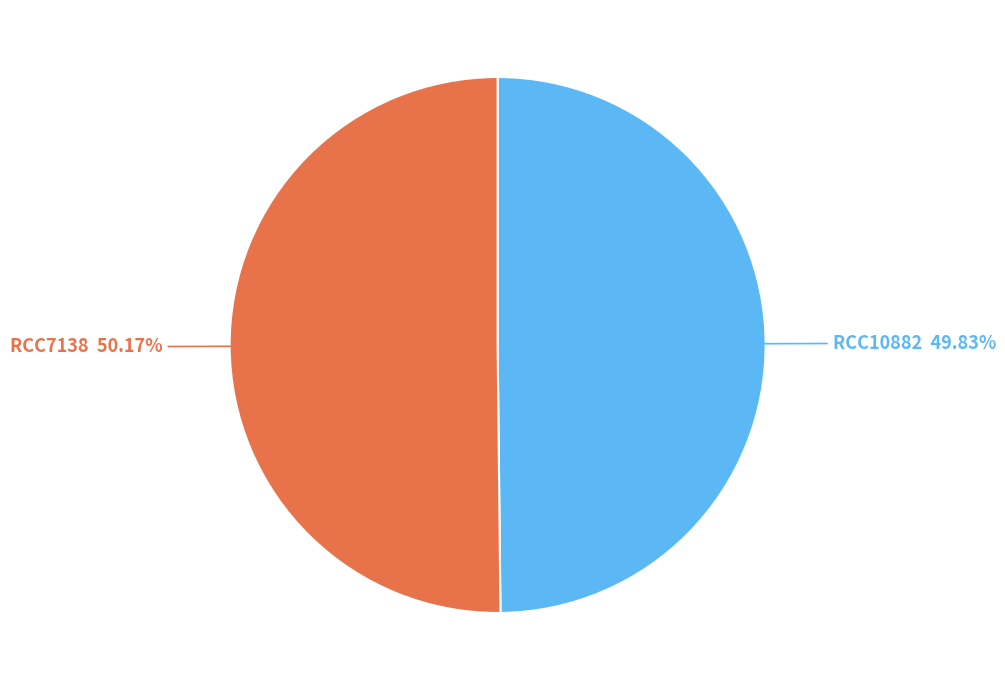

Is the sum of RCC10882 and RCC7138 greater than half?

Yes